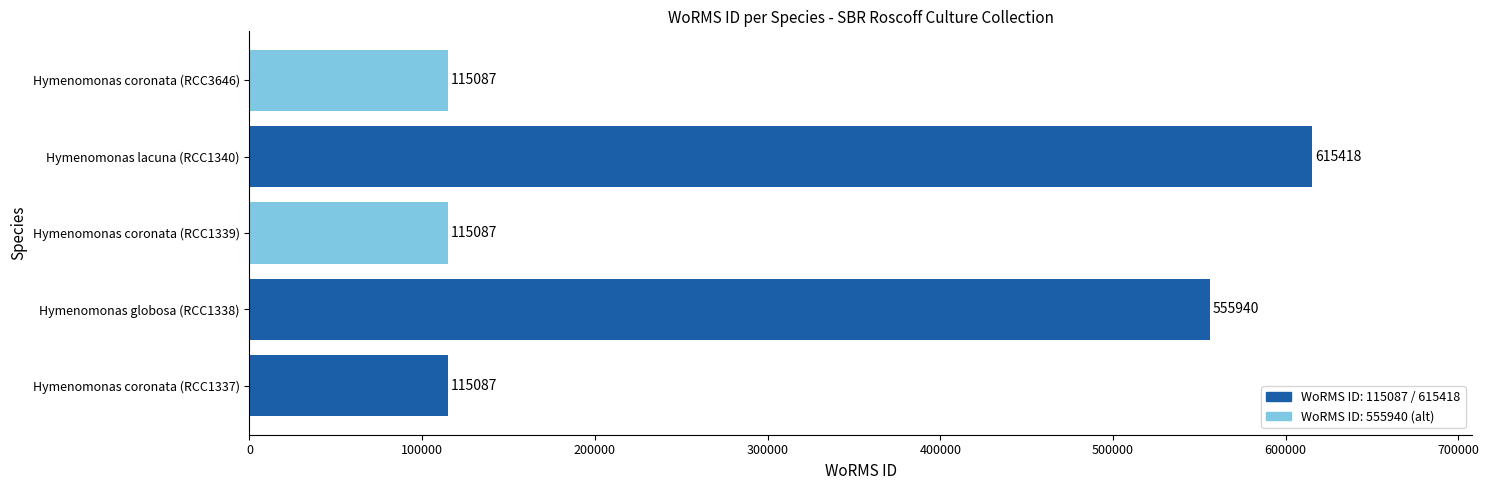

The chart shows a value of 115087 at Hymenomonas coronata (RCC1339). True or false?

True